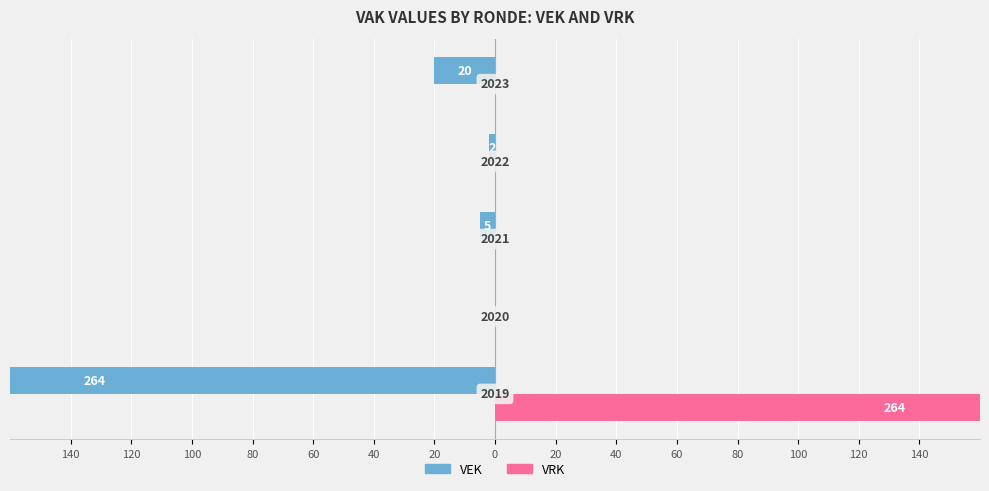

What is the value of the VRK bar at the 1st from the left?

264